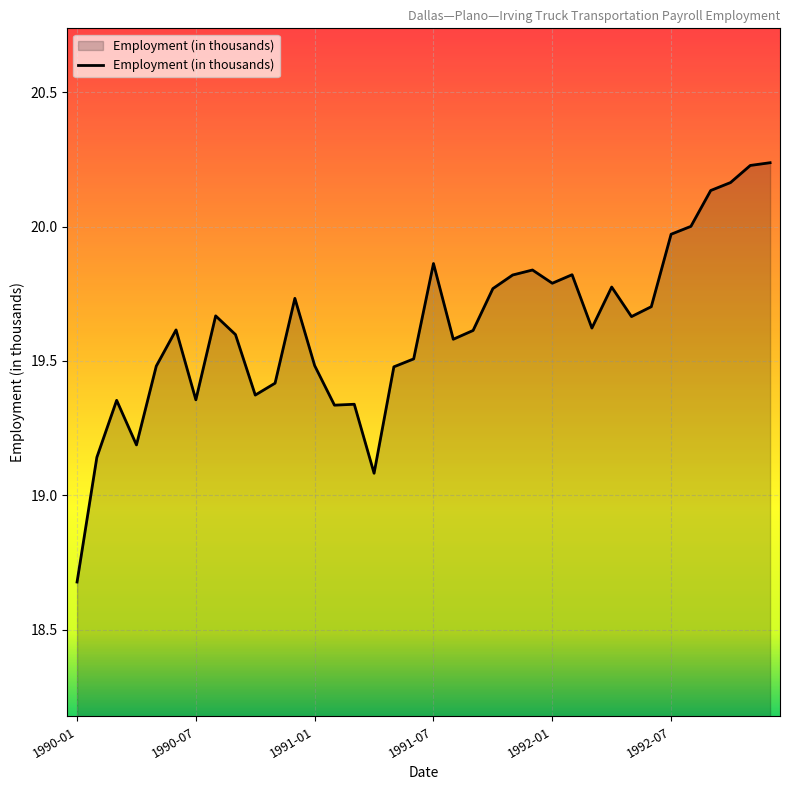

What is the smallest value displayed?

18.7